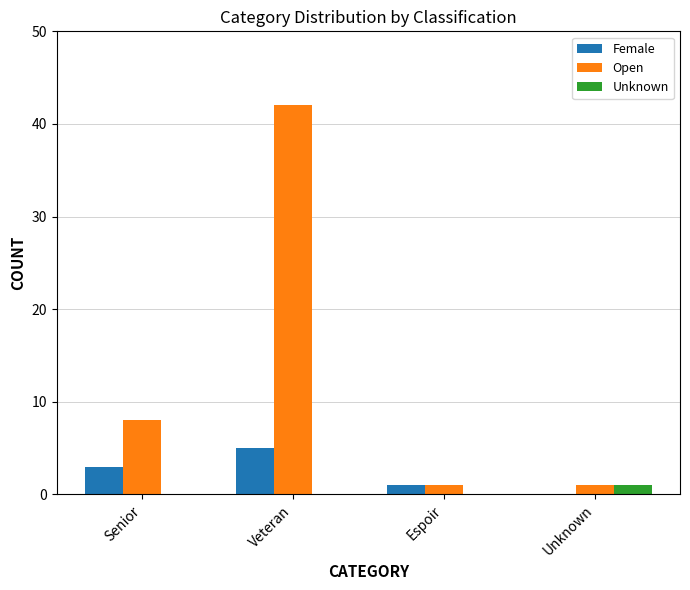

Which series changed the most between Senior and Espoir?

Open